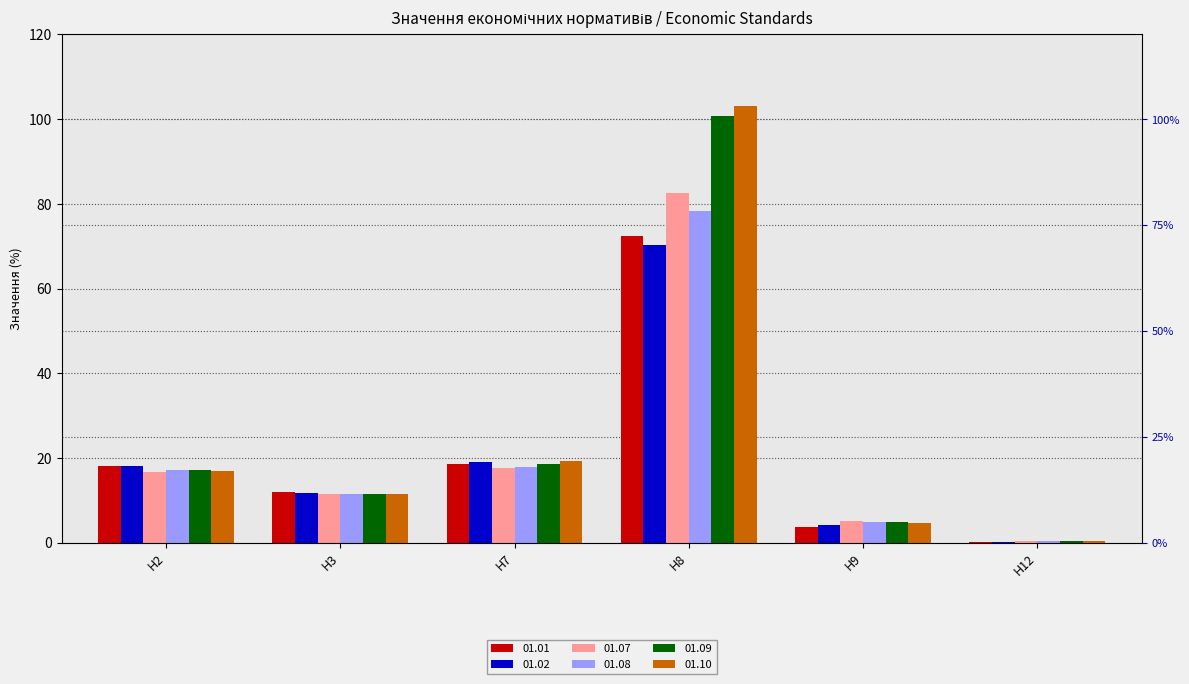

Reading left to right, what are all the values shown in this chart?

01.01: Н2=18.0	Н3=12.0	Н7=18.6	Н8=72.3	Н9=3.7	Н12=0.2
01.02: Н2=18.0	Н3=11.7	Н7=18.9	Н8=70.3	Н9=4.2	Н12=0.2
01.07: Н2=16.6	Н3=11.4	Н7=17.5	Н8=82.7	Н9=5.0	Н12=0.3
01.08: Н2=17.2	Н3=11.4	Н7=17.9	Н8=78.2	Н9=4.9	Н12=0.3
01.09: Н2=17.1	Н3=11.5	Н7=18.6	Н8=100.7	Н9=4.7	Н12=0.3
01.10: Н2=16.9	Н3=11.5	Н7=19.2	Н8=103.2	Н9=4.6	Н12=0.3